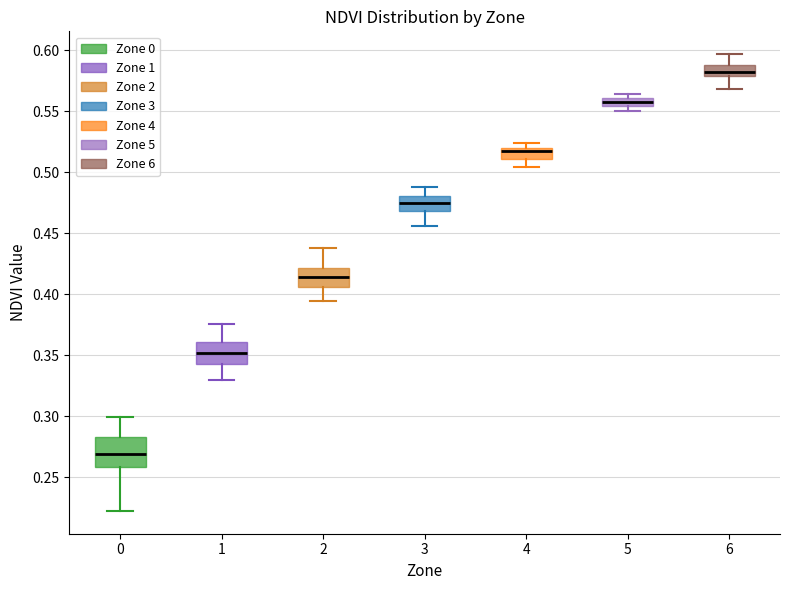

Where does the median line of the box at x = 0 sit on the y-axis? The values are not printed on the chart, so give them approximately, as read against the axis.

0.270